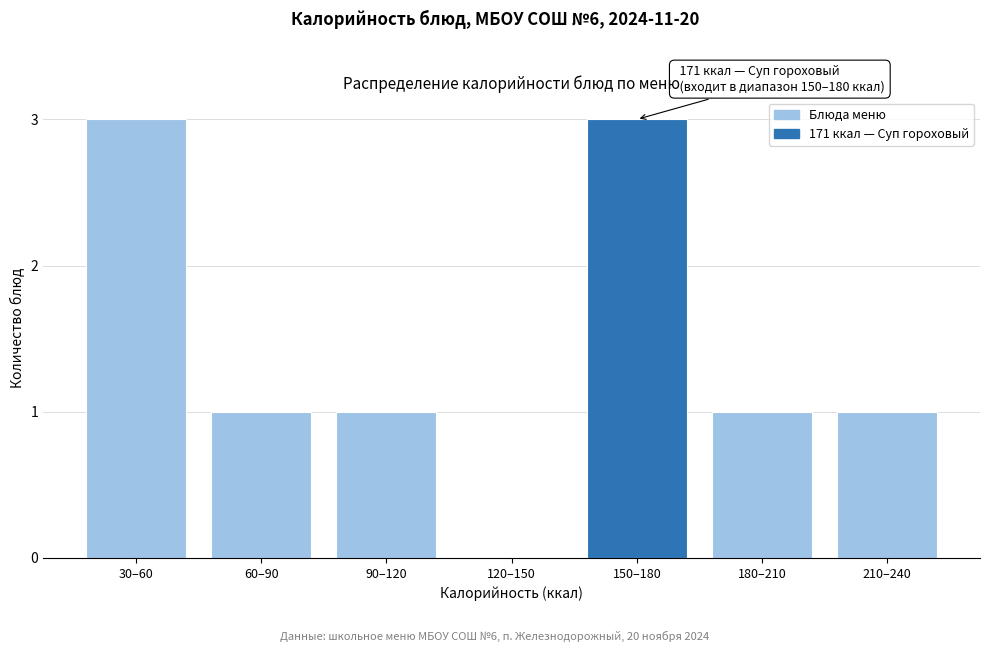

Reading right to left, transcribe all the data shown in this chart.

210–240=1	180–210=1	150–180=3	120–150=0	90–120=1	60–90=1	30–60=3